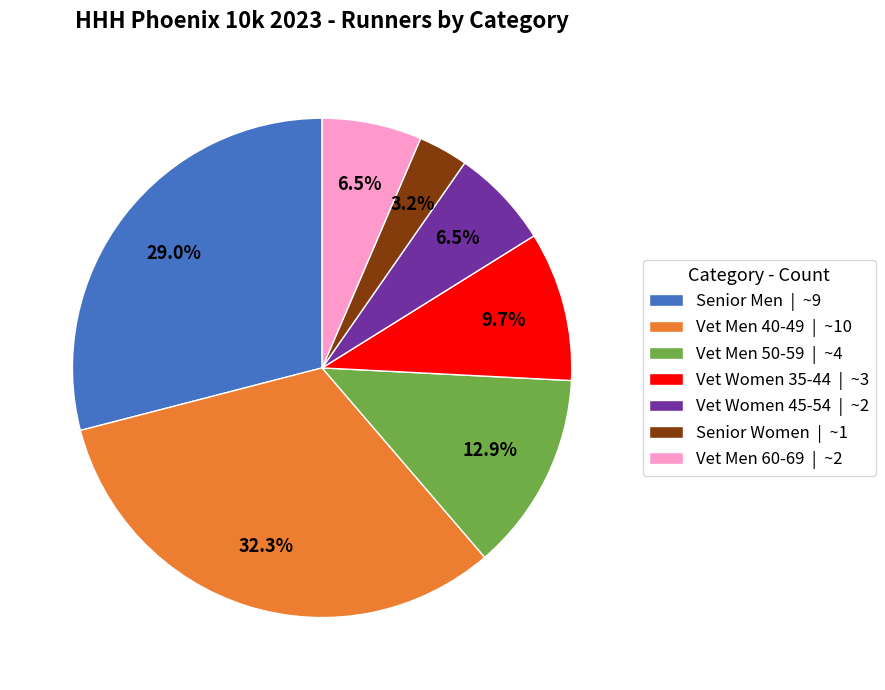

To the nearest percent, what is the combined percentage of Vet Men 40-49 and Vet Men 60-69?

39%